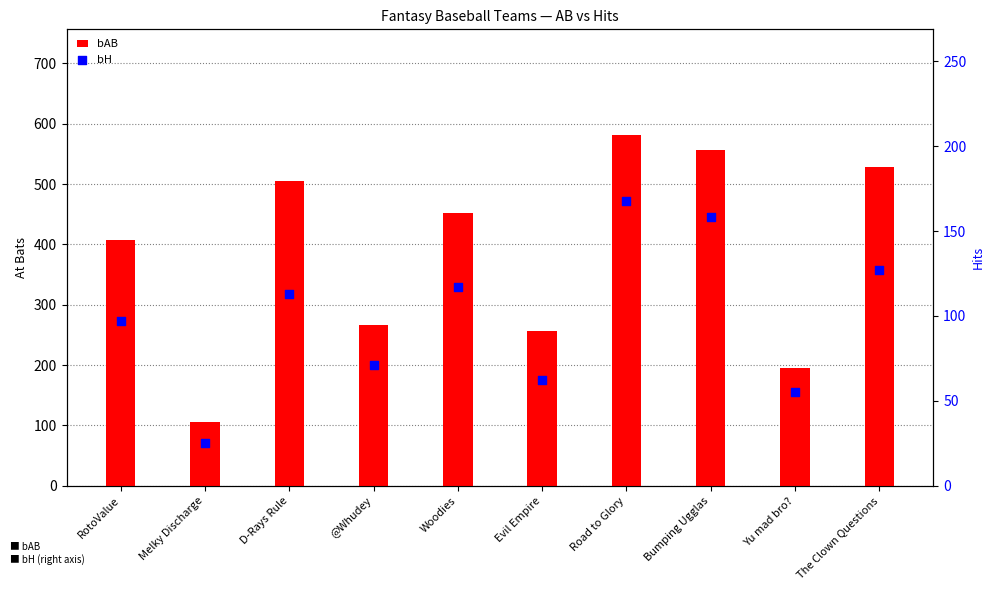

What are all the series names shown in the legend?

bAB, bH